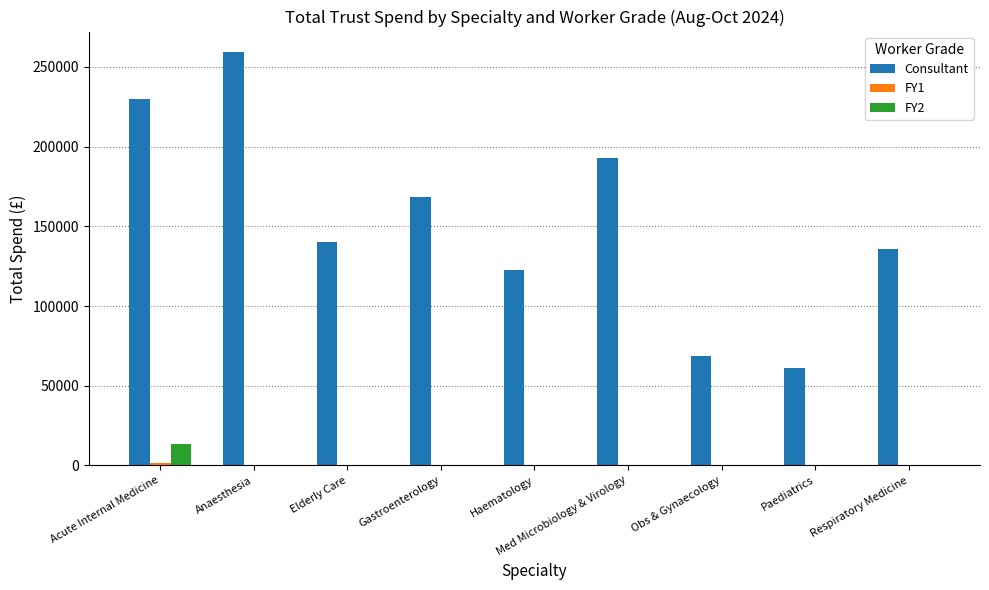

Where is Consultant nearest to the value 160171?

Gastroenterology